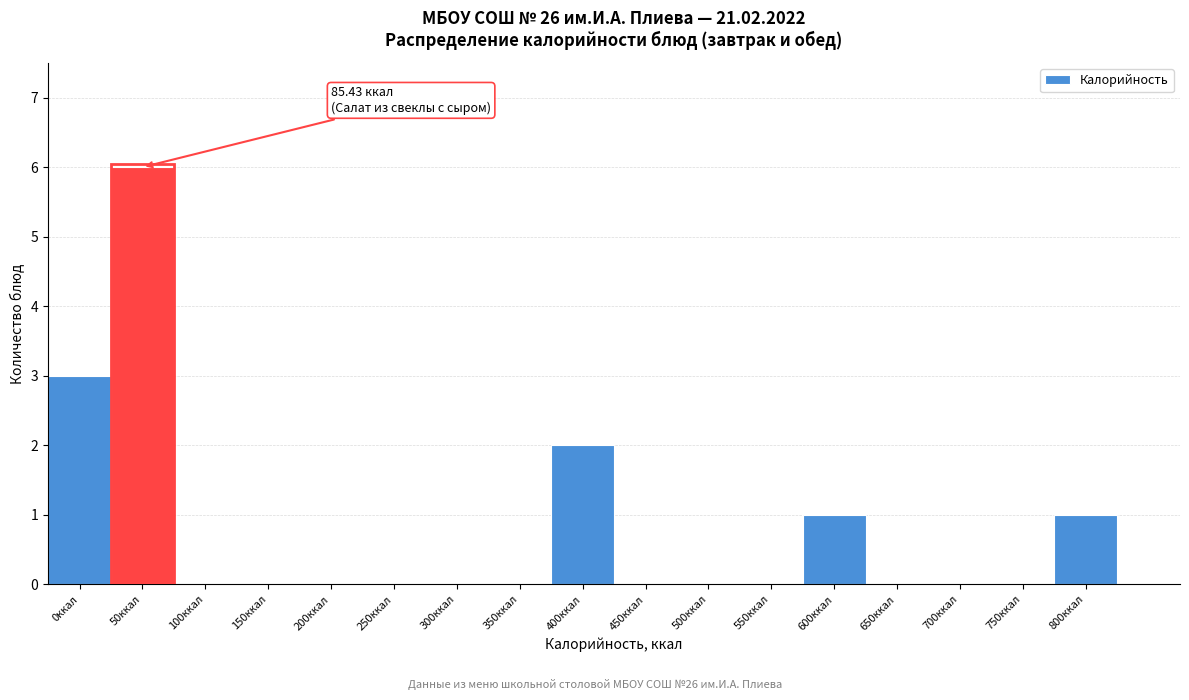

Reading right to left, what are all the values shown in this chart?

800ккал=1	750ккал=0	700ккал=0	650ккал=0	600ккал=1	550ккал=0	500ккал=0	450ккал=0	400ккал=2	350ккал=0	300ккал=0	250ккал=0	200ккал=0	150ккал=0	100ккал=0	50ккал=6	0ккал=3